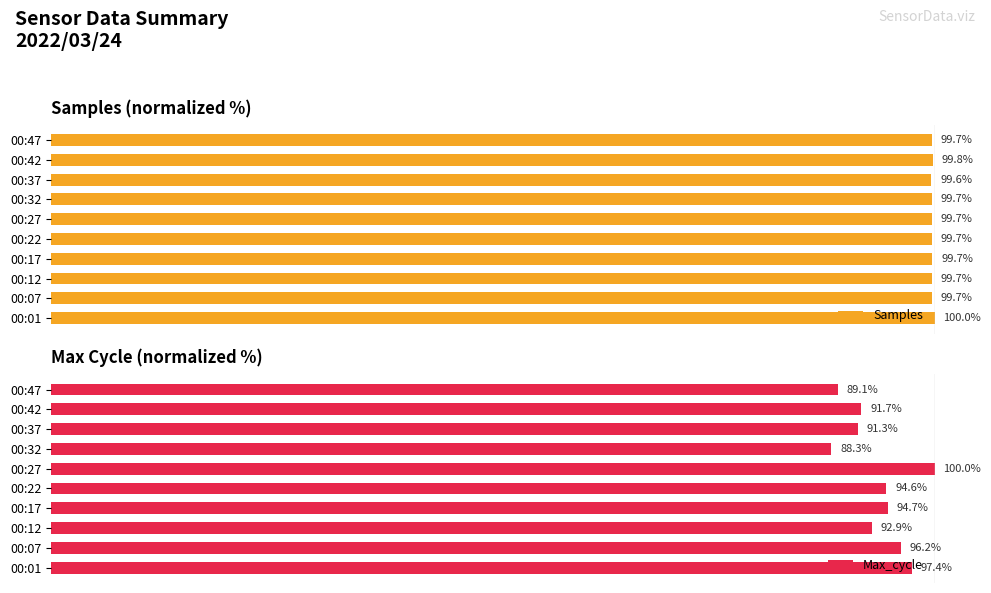

List the labels in order of Max_cycle value, largest first.

00:27, 00:01, 00:07, 00:17, 00:22, 00:12, 00:42, 00:37, 00:47, 00:32